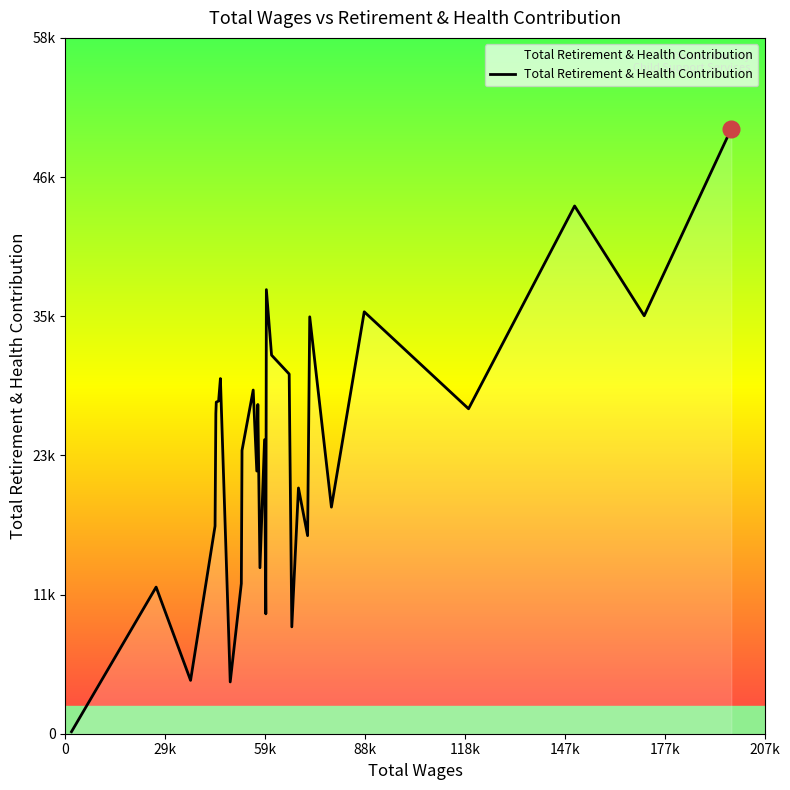

True or false: the data has more than 1 interior local peaks.

True